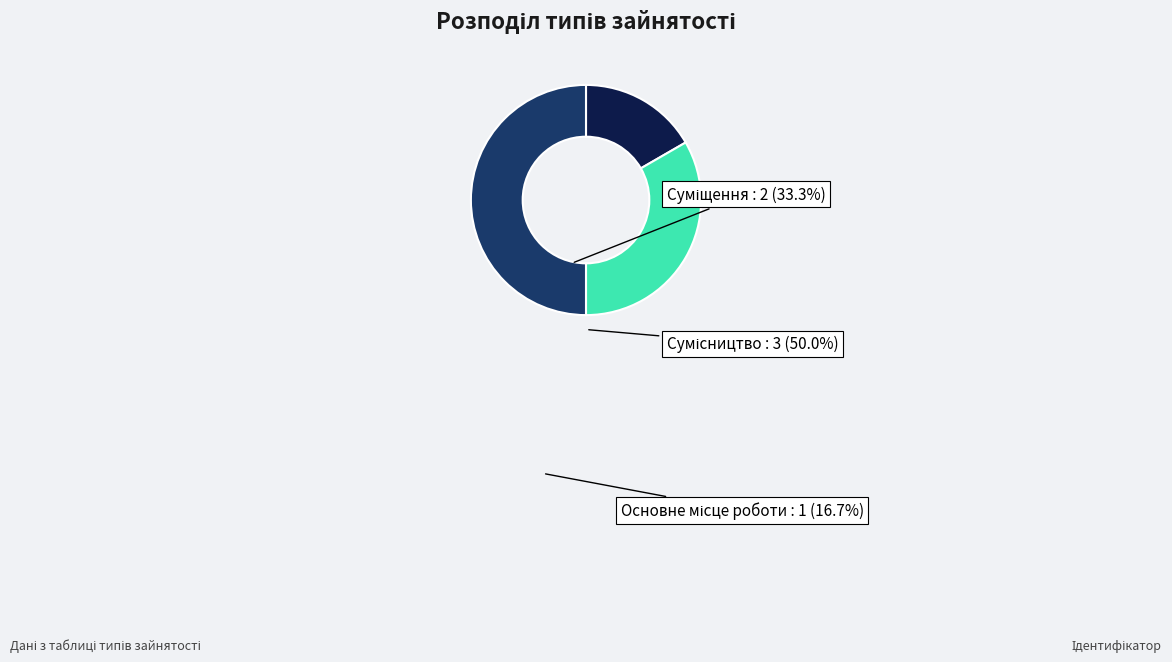

Count the number of slices in the pie.

3